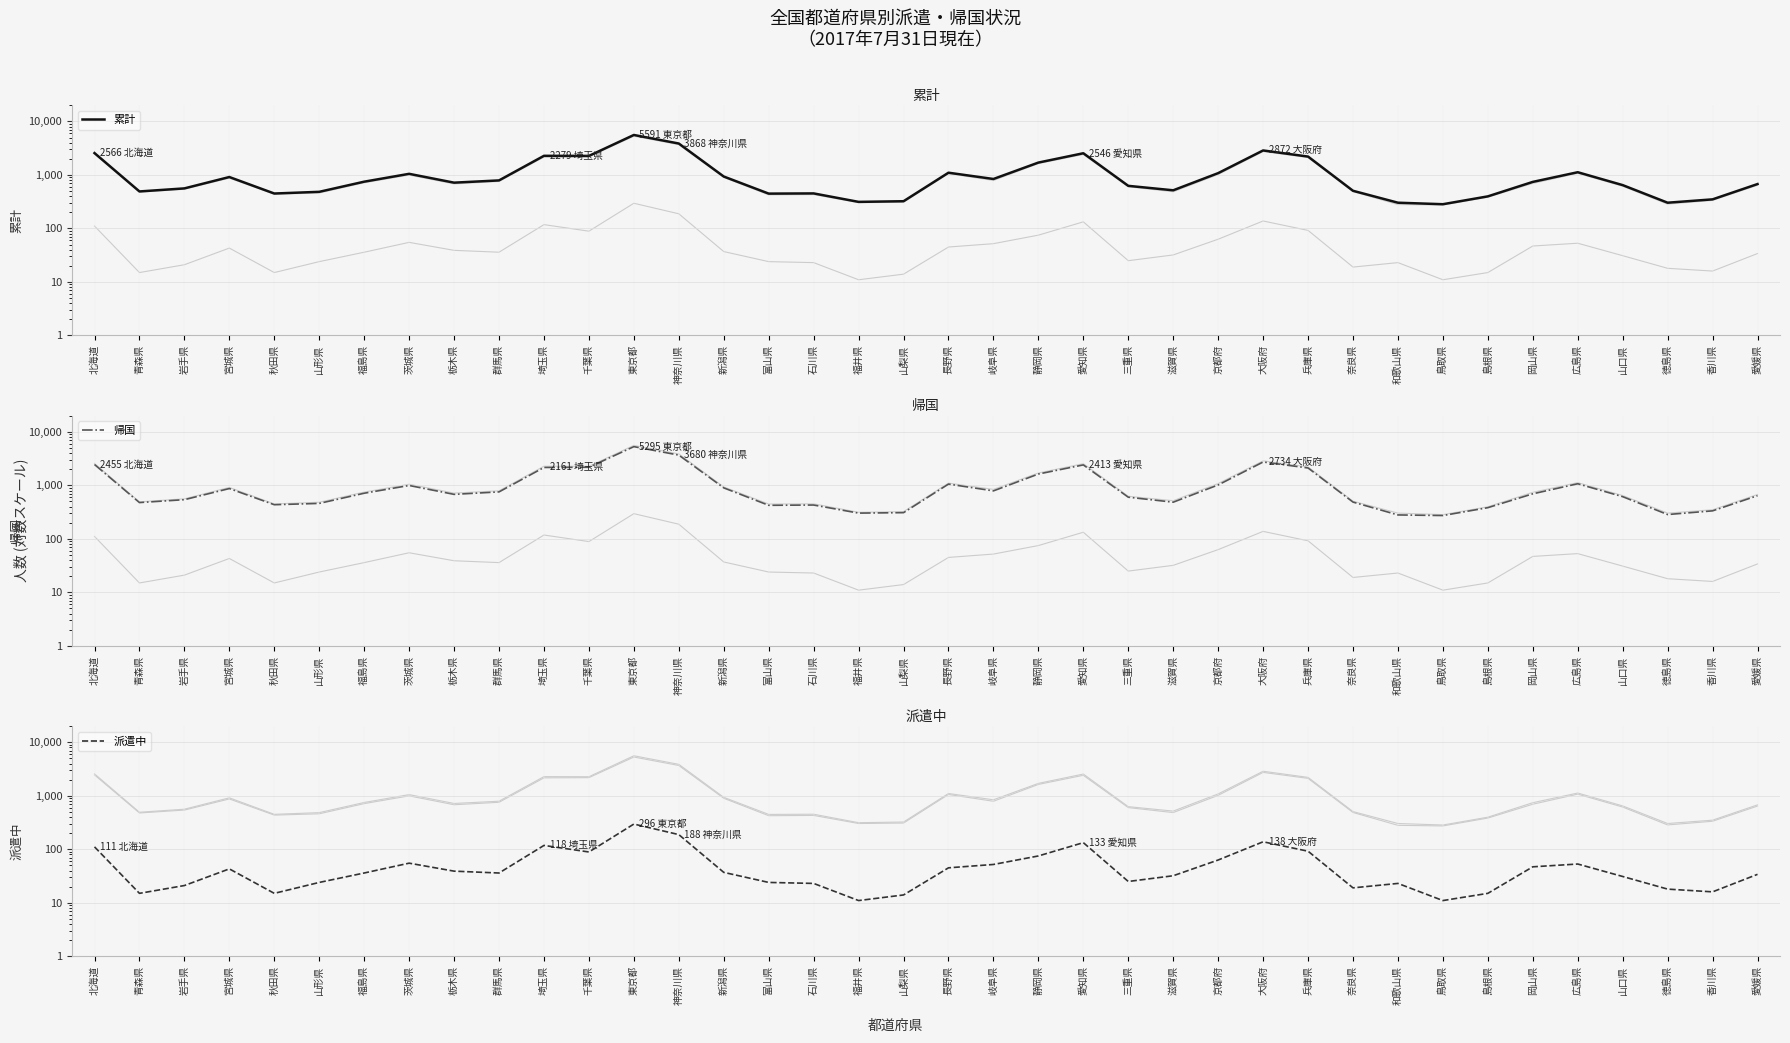

Which series has the largest total across all categories?

累計